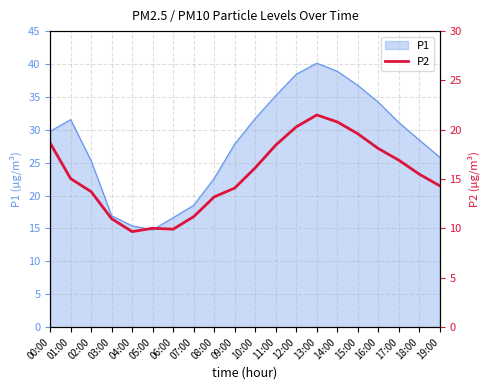

What is the maximum value for P1?

40.1